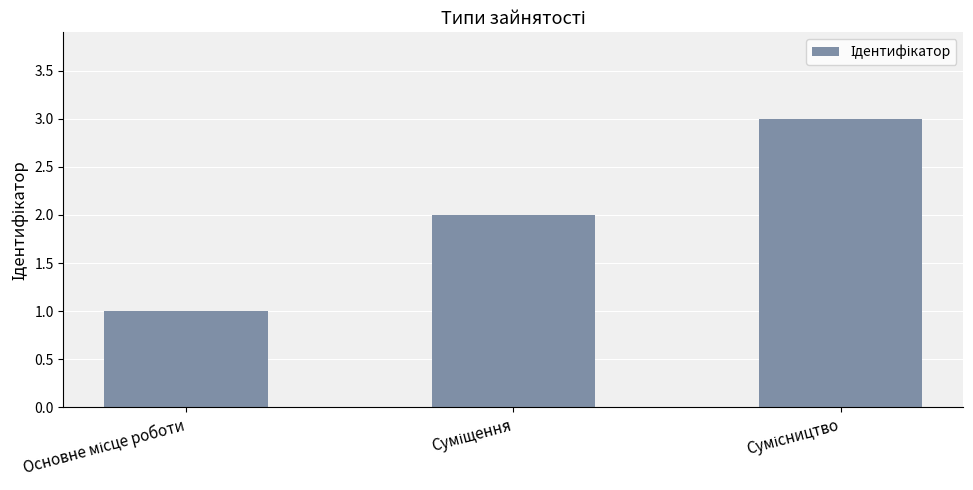

What is the greatest value displayed?

3